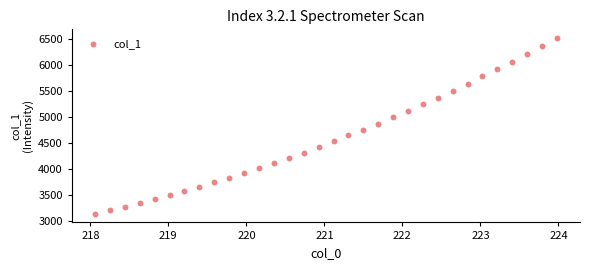

What is the range of X values (max minus min)?

5.9